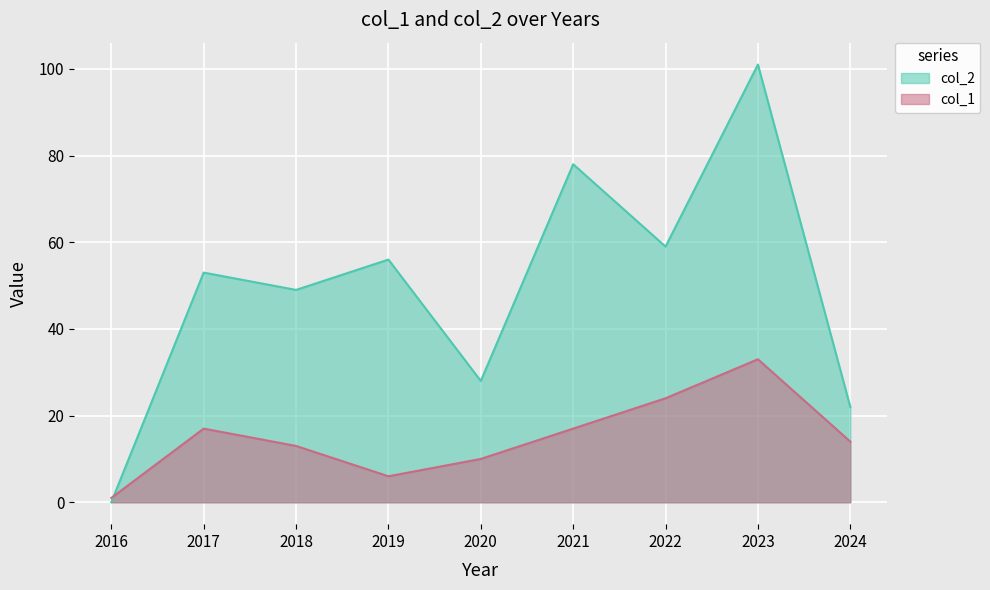

What is the difference between the highest and lowest values at 2019?

50